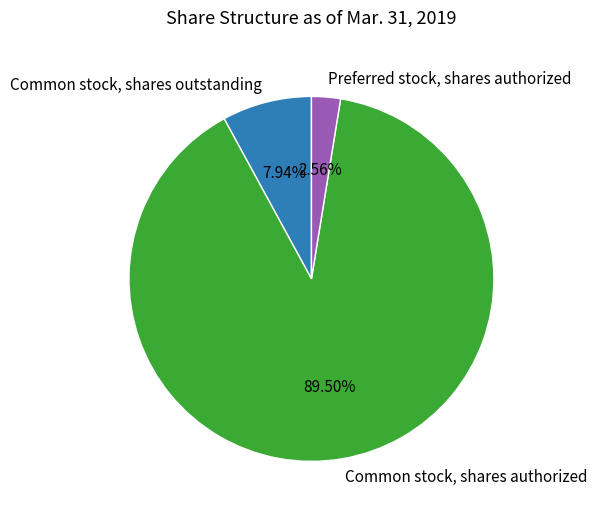

Combined, do Common stock, shares authorized and Common stock, shares outstanding account for over 50%?

Yes